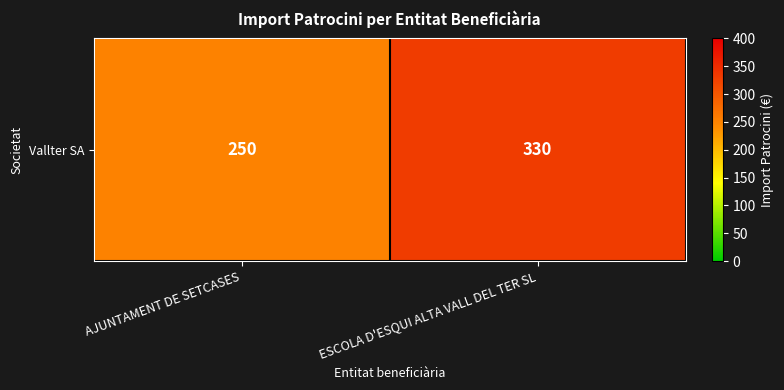

What is the difference between the values at ESCOLA D'ESQUI ALTA VALL DEL TER SL and AJUNTAMENT DE SETCASES?

80